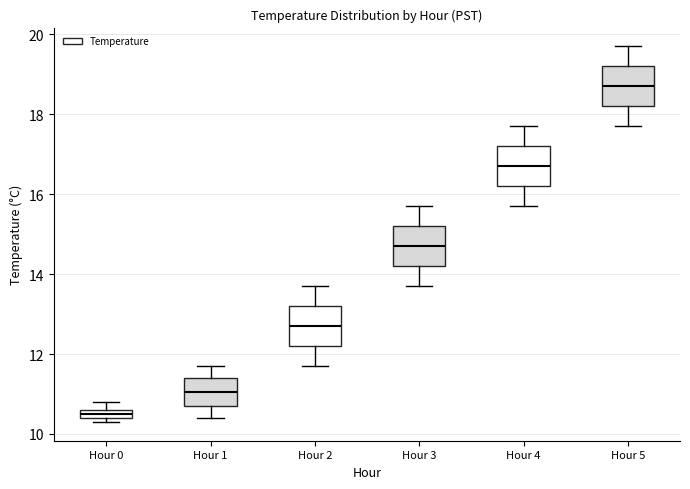

Which box has the lowest median line?

Hour 0